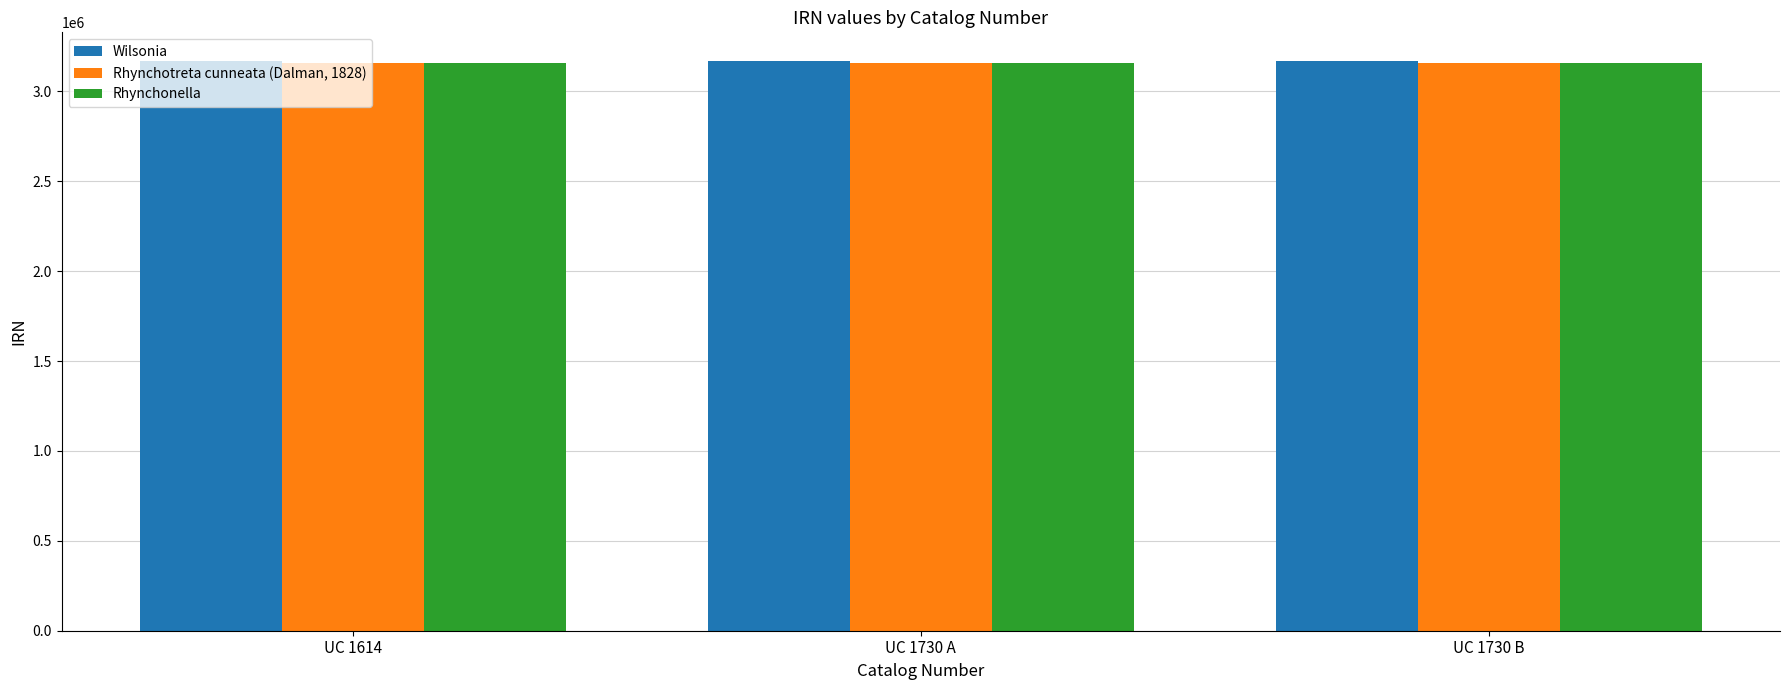

Reading left to right, list all the values displayed in this chart.

Wilsonia: UC 1614=3170267	UC 1730 A=3170267	UC 1730 B=3170267
Rhynchotreta cunneata (Dalman, 1828): UC 1614=3159345	UC 1730 A=3159345	UC 1730 B=3159345
Rhynchonella: UC 1614=3159383	UC 1730 A=3159383	UC 1730 B=3159383